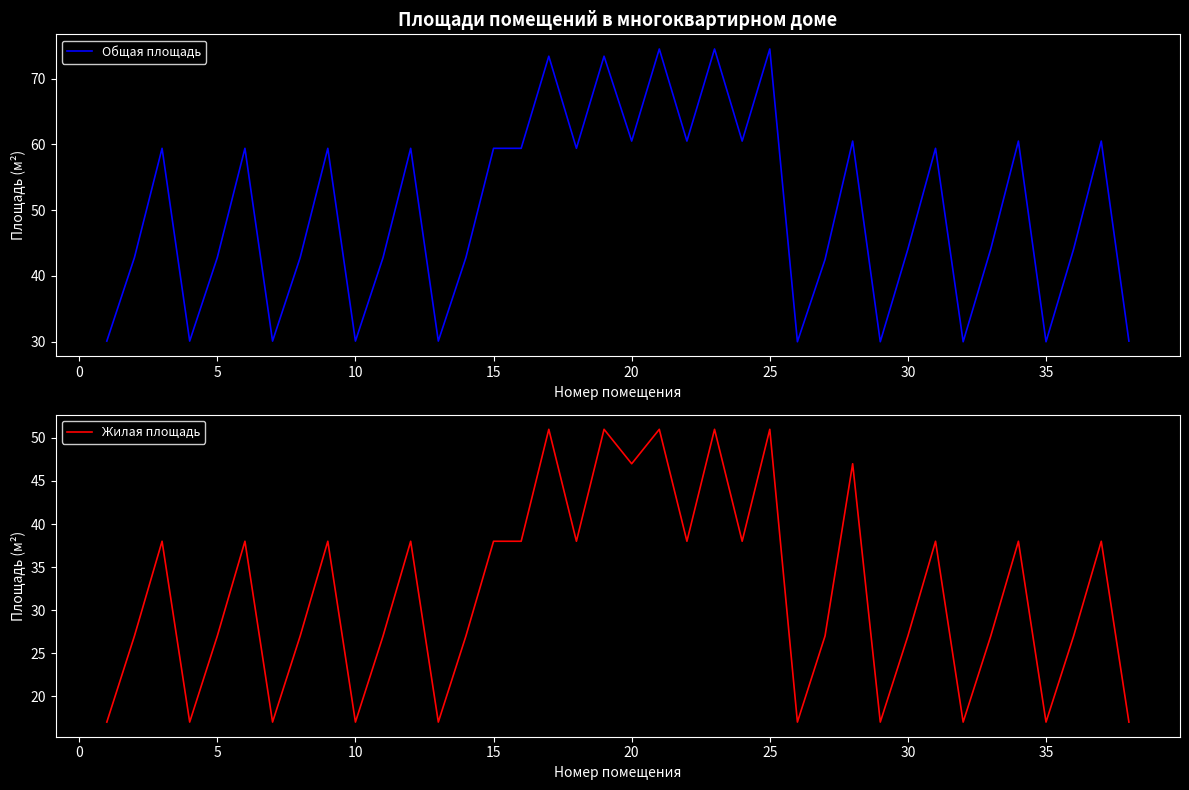

What is the highest value of the Жилая площадь series?

51